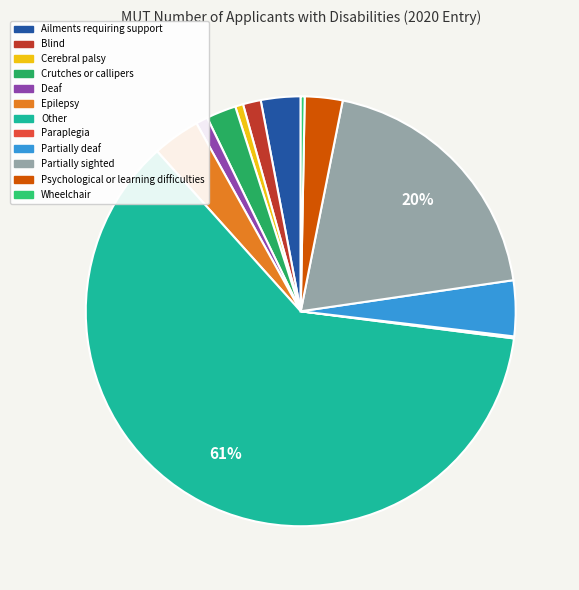

To the nearest percent, what is the average slice percentage?

8%